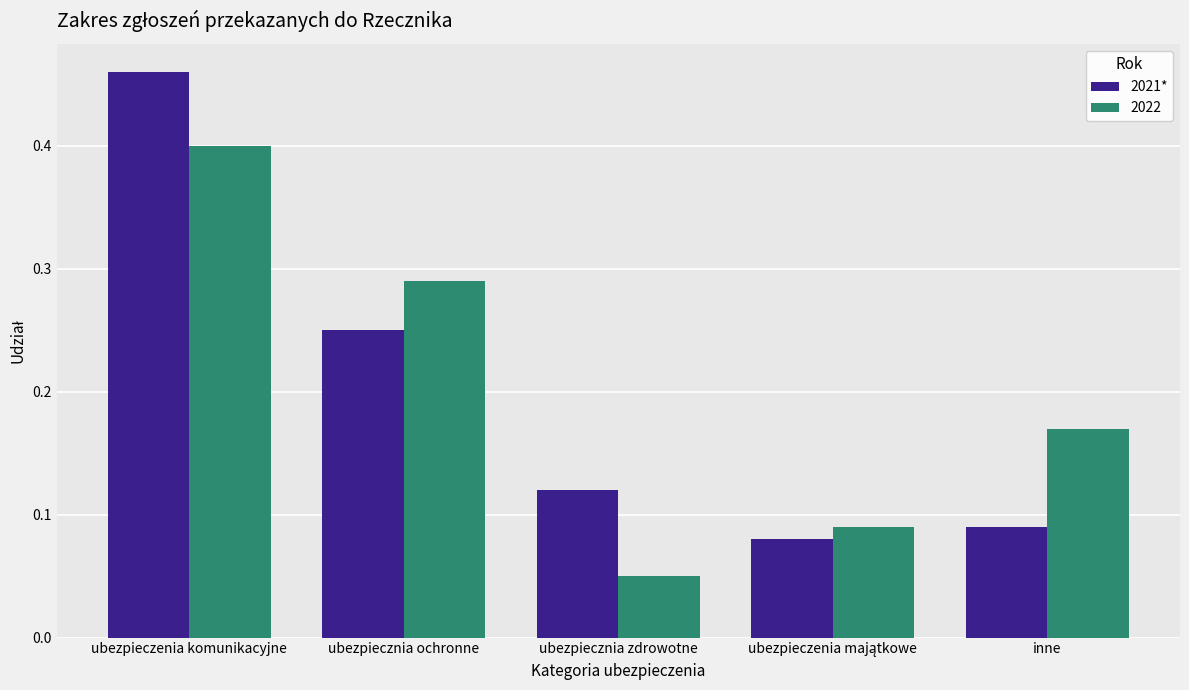

Which label corresponds to the smallest value in the chart?

ubezpiecznia zdrowotne